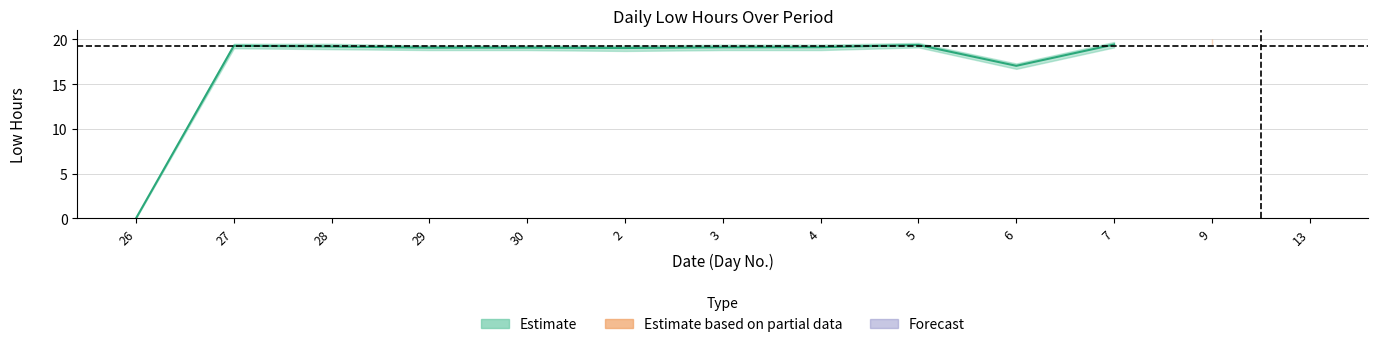

The value at 7 is 19.4. True or false?

True